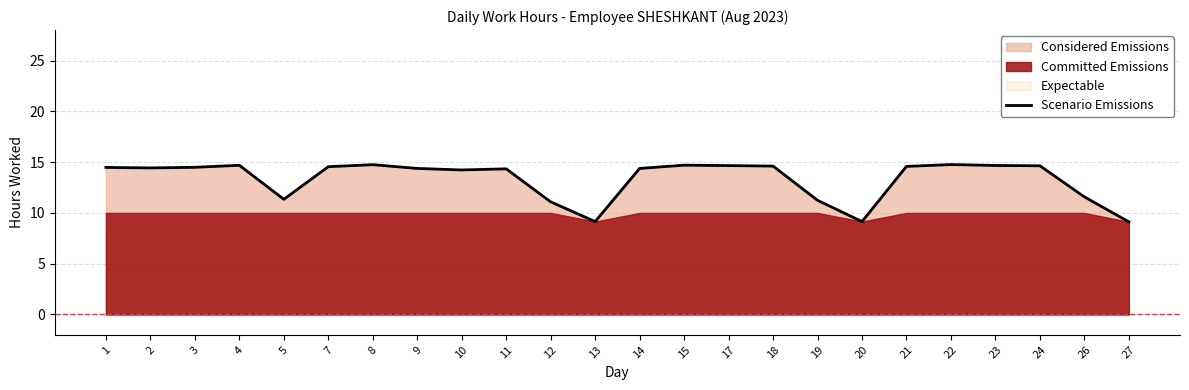

What is the value of the 12th point from the left?

9.2